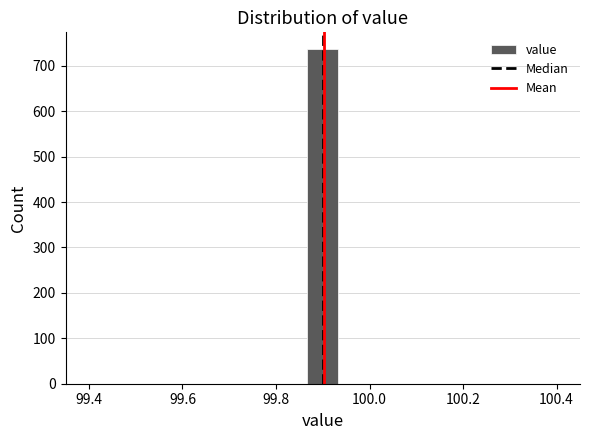

Around what value on the x-axis is the tallest bar? Give the approximate position of its centre, as read against the axis.

99.90